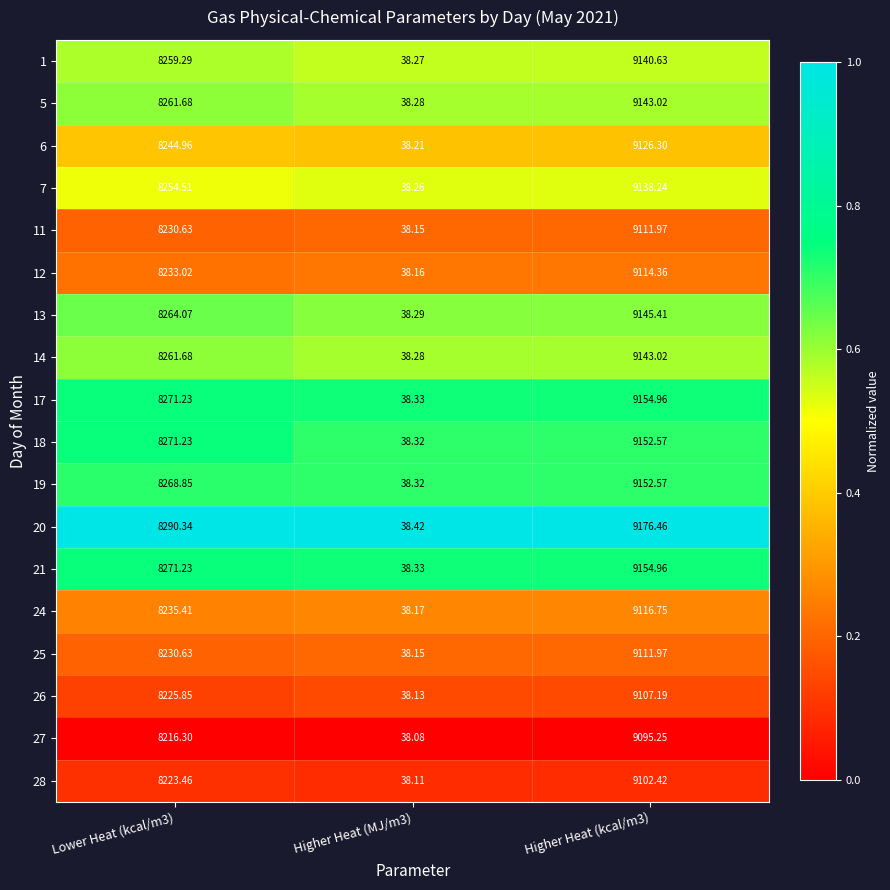

Which series has the largest total across all categories?

20